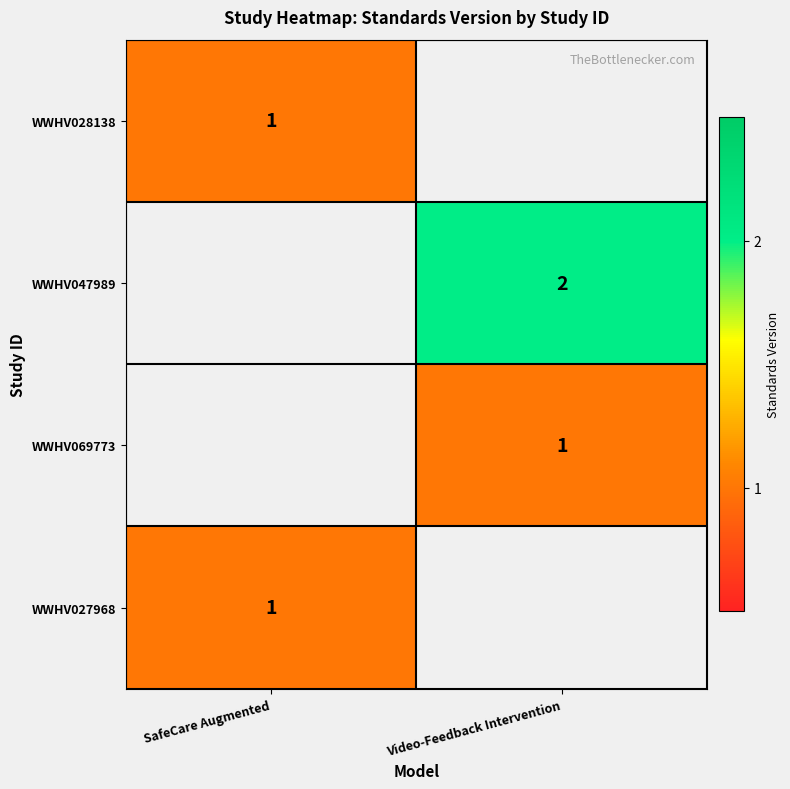

The value of WWHV069773 at Video-Feedback Intervention is 2. True or false?

False